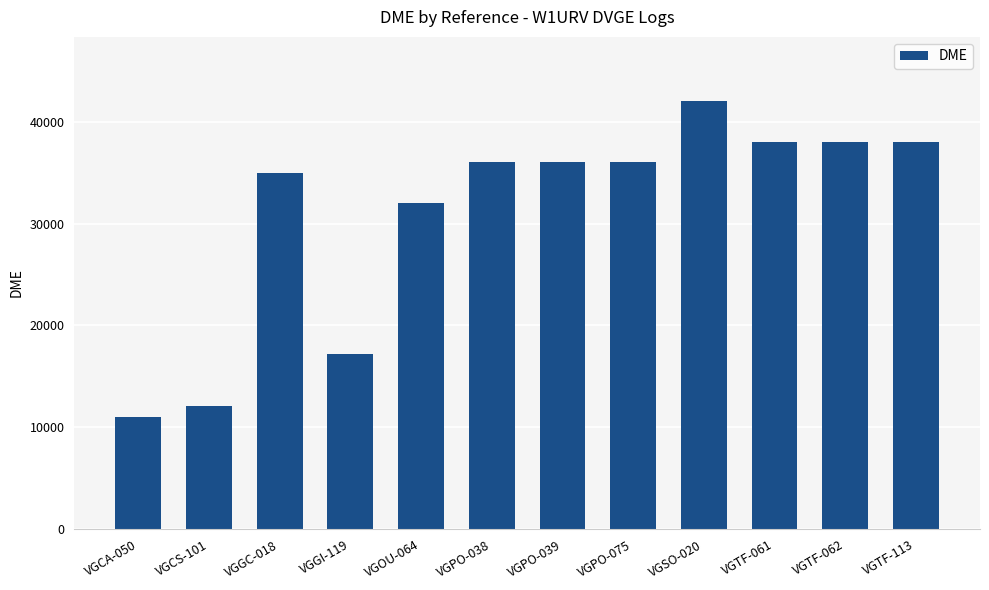

What is the difference between the second highest and second lowest values?

25950